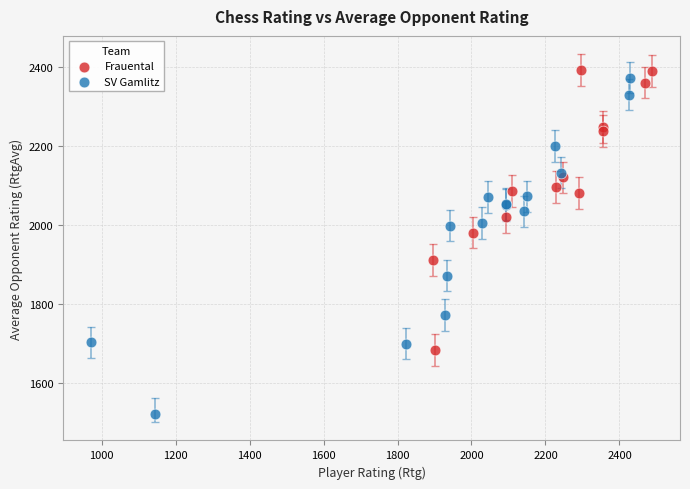

What are all the series names shown in the legend?

Frauental, SV Gamlitz